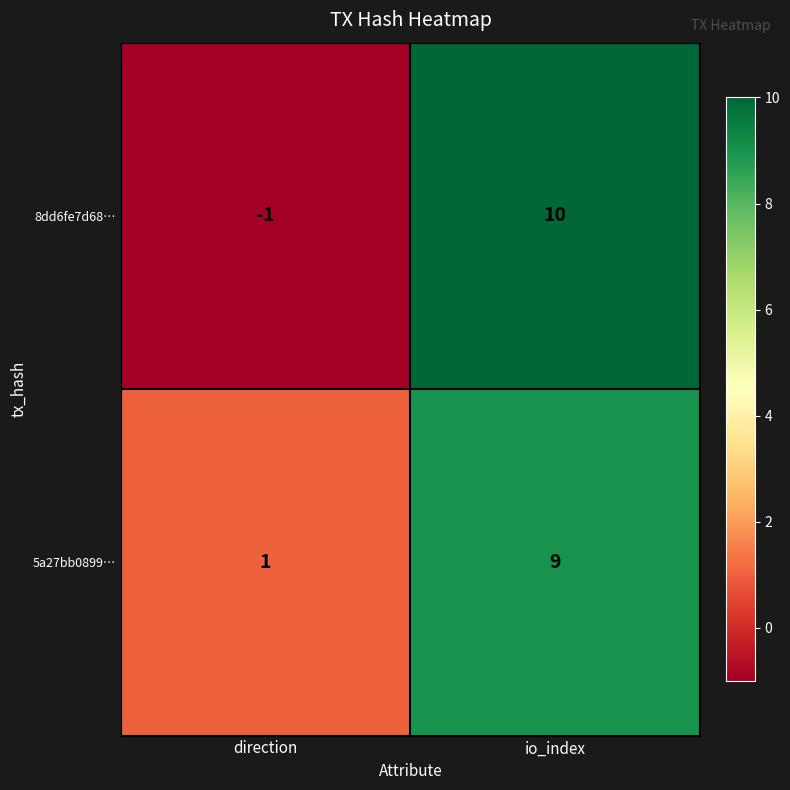

How many data points in 8dd6fe7d68… are less than 10?

1